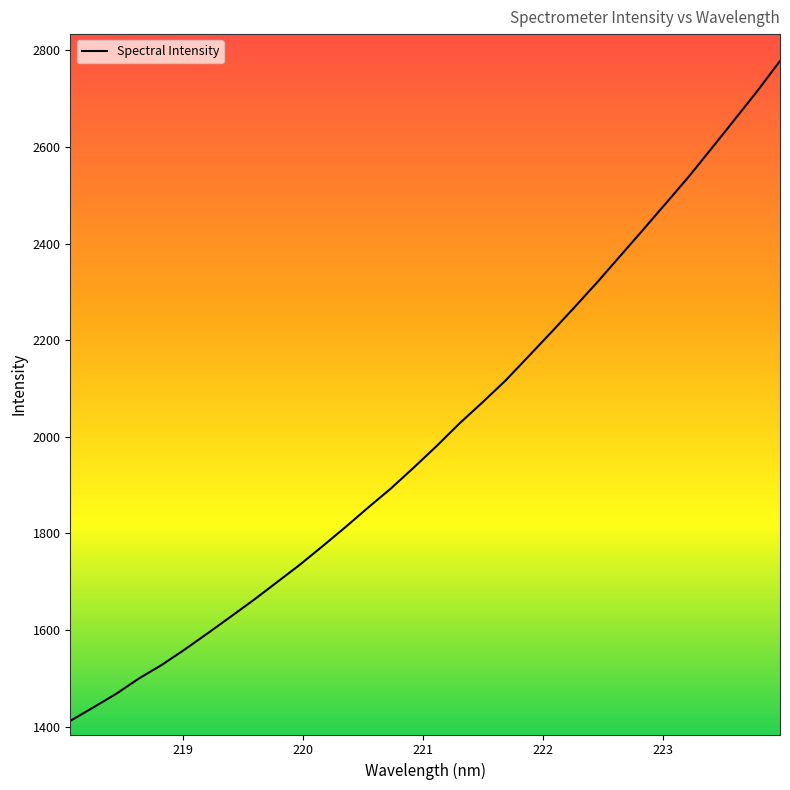

How many lines are shown in the chart?

1